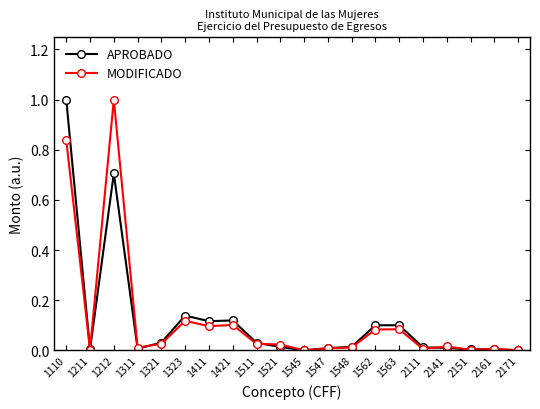

True or false: APROBADO has a value of 1.0 at 1110.

True